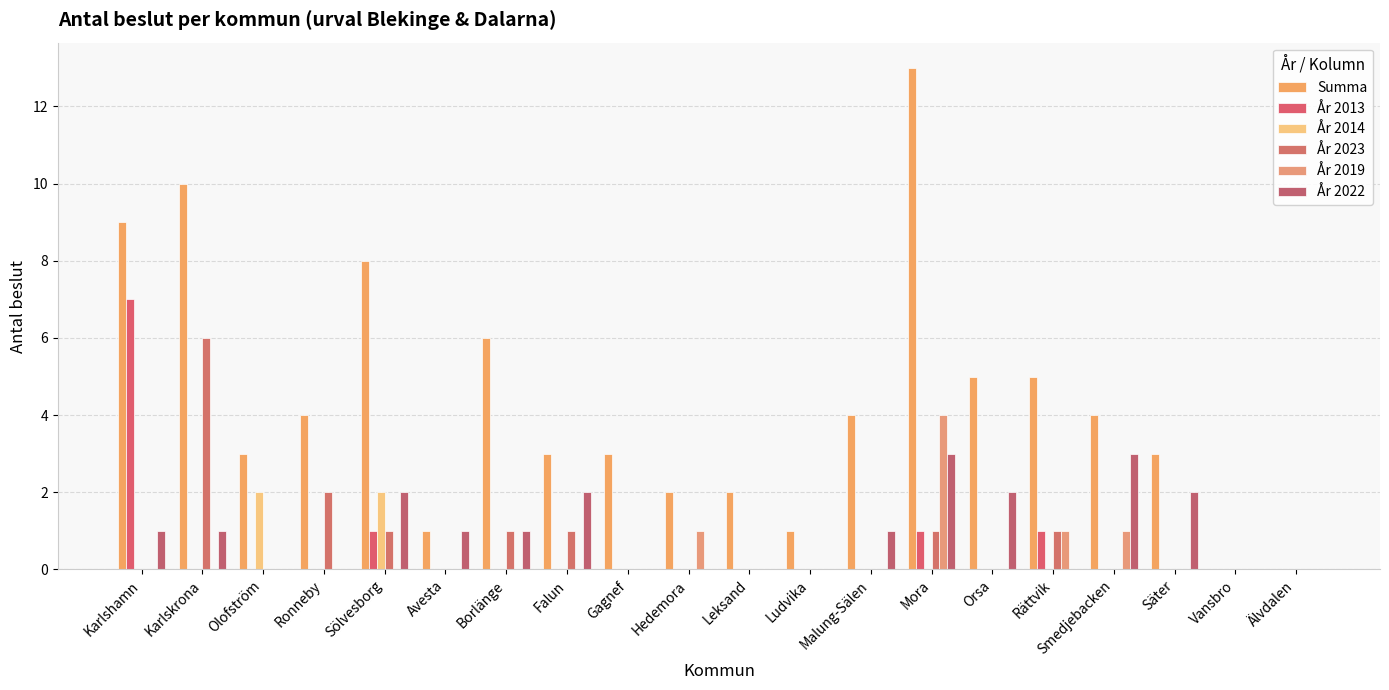

What is the spread (max minus min) of values at Hedemora?

2